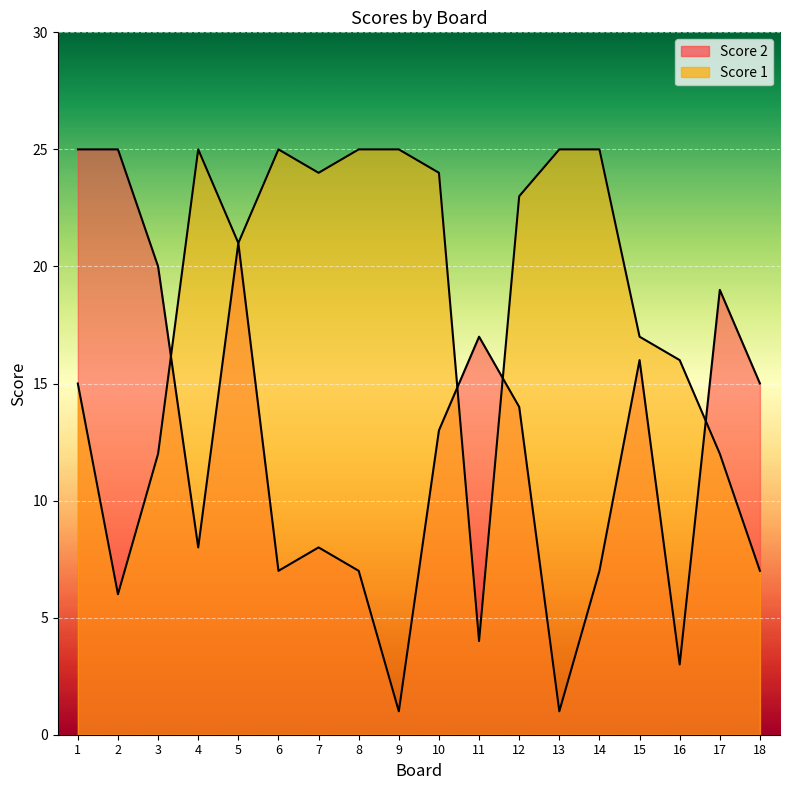

The Score 2 series shows 25 at 1. True or false?

True